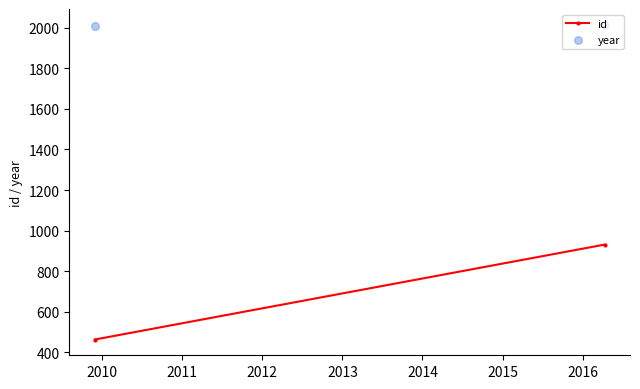

Which series reaches the maximum Y coordinate?

year